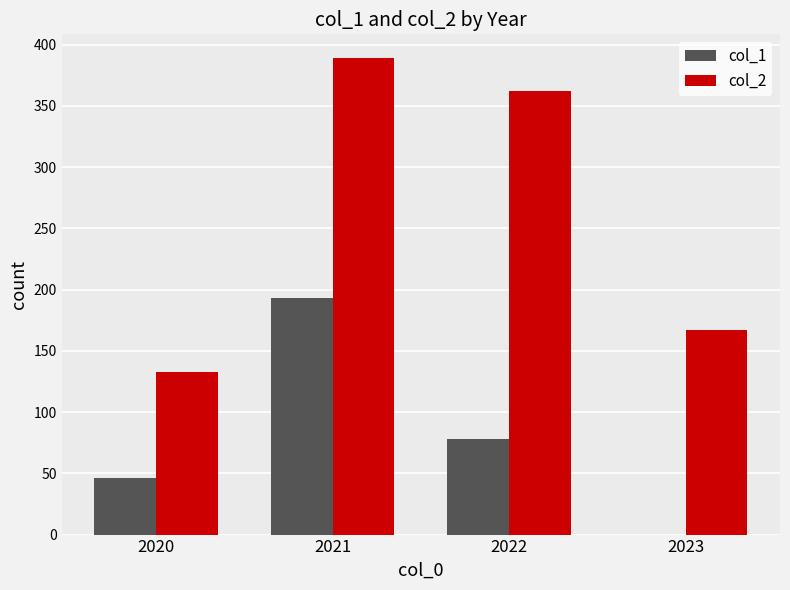

What is the average value of the col_2 series?

263